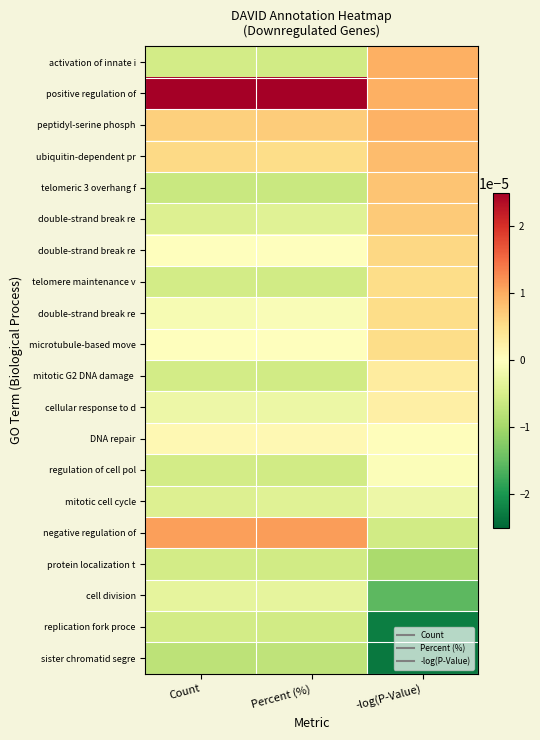

Count the number of data series in this chart.

20